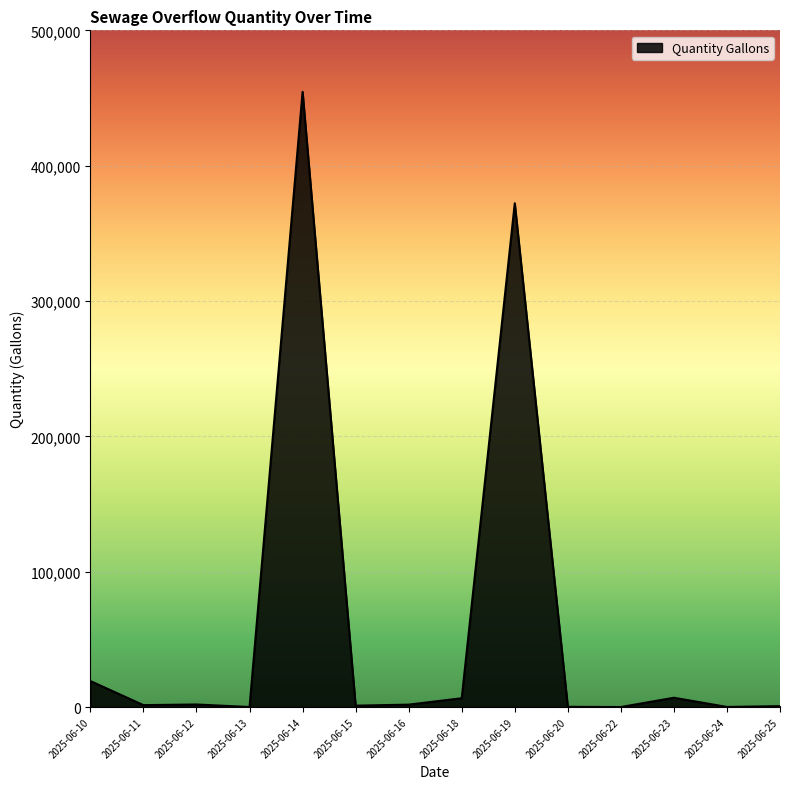

Which has a higher value, 2025-06-23 or 2025-06-11?

2025-06-23